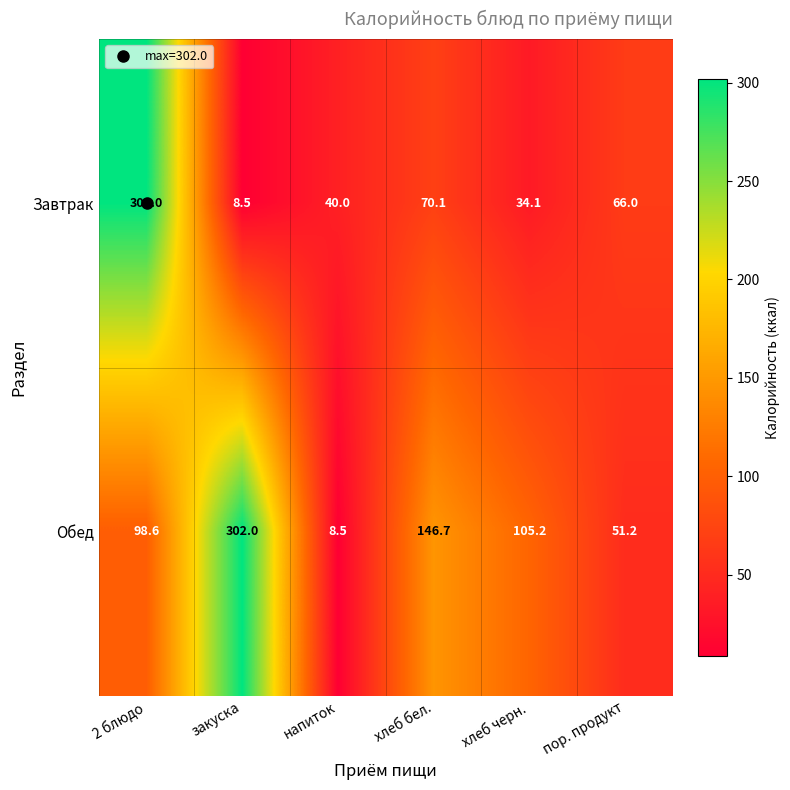

Where is Завтрак nearest to the value 155?

хлеб бел.